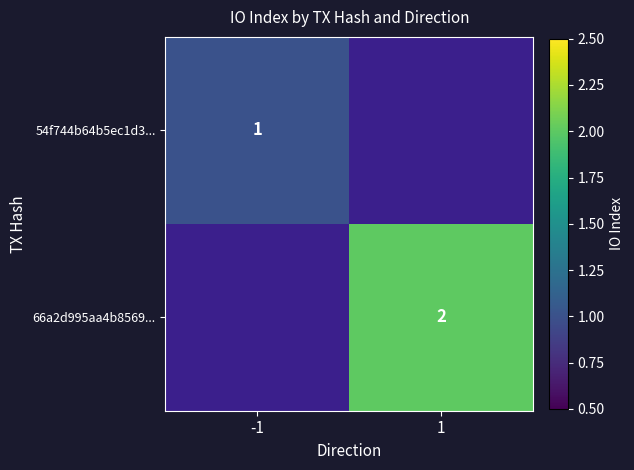

True or false: 66a2d995aa4b8569... has a value of 3 at 1.

False